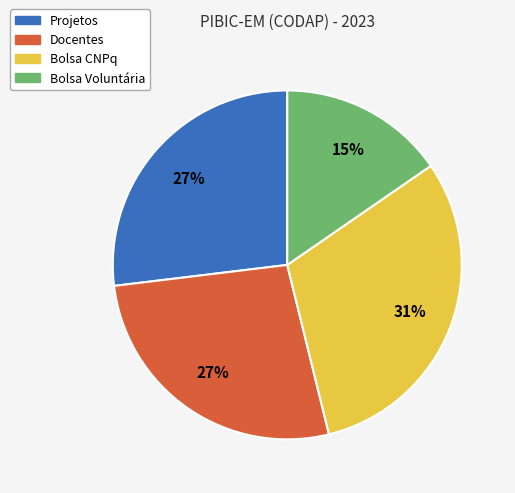

Which slice is the smallest?

Bolsa Voluntária